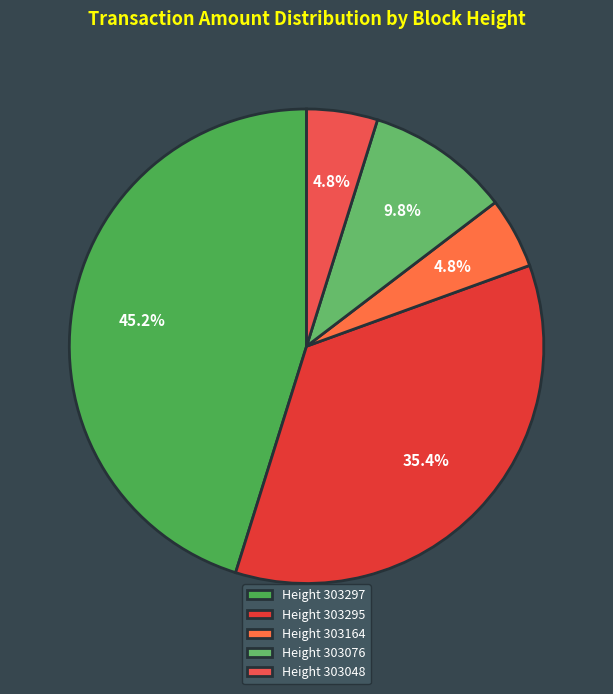

Count the number of slices in the pie.

5